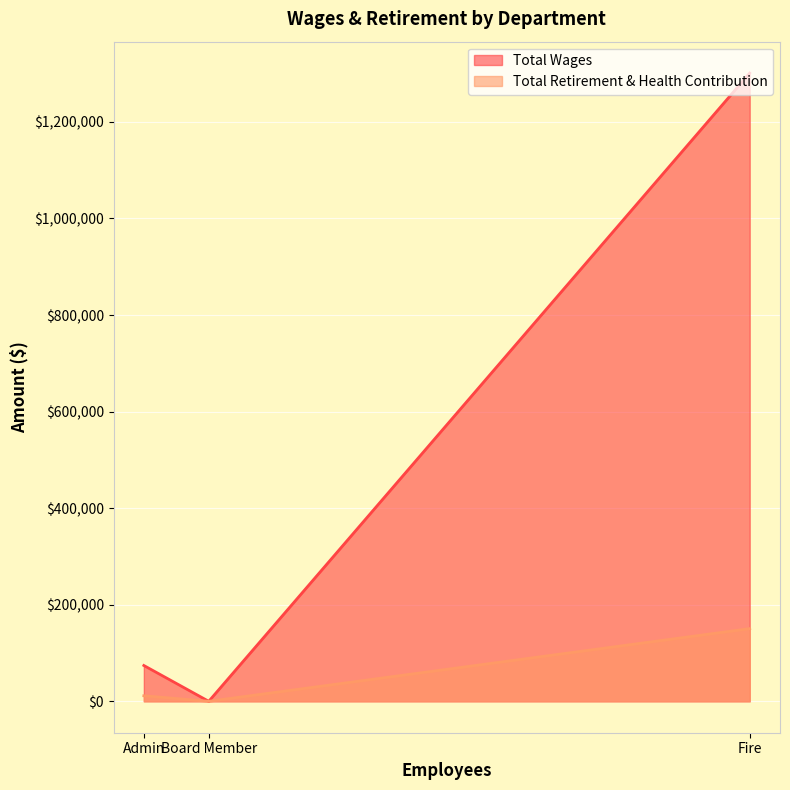

The value of Total Wages at Admin is 124515. True or false?

False